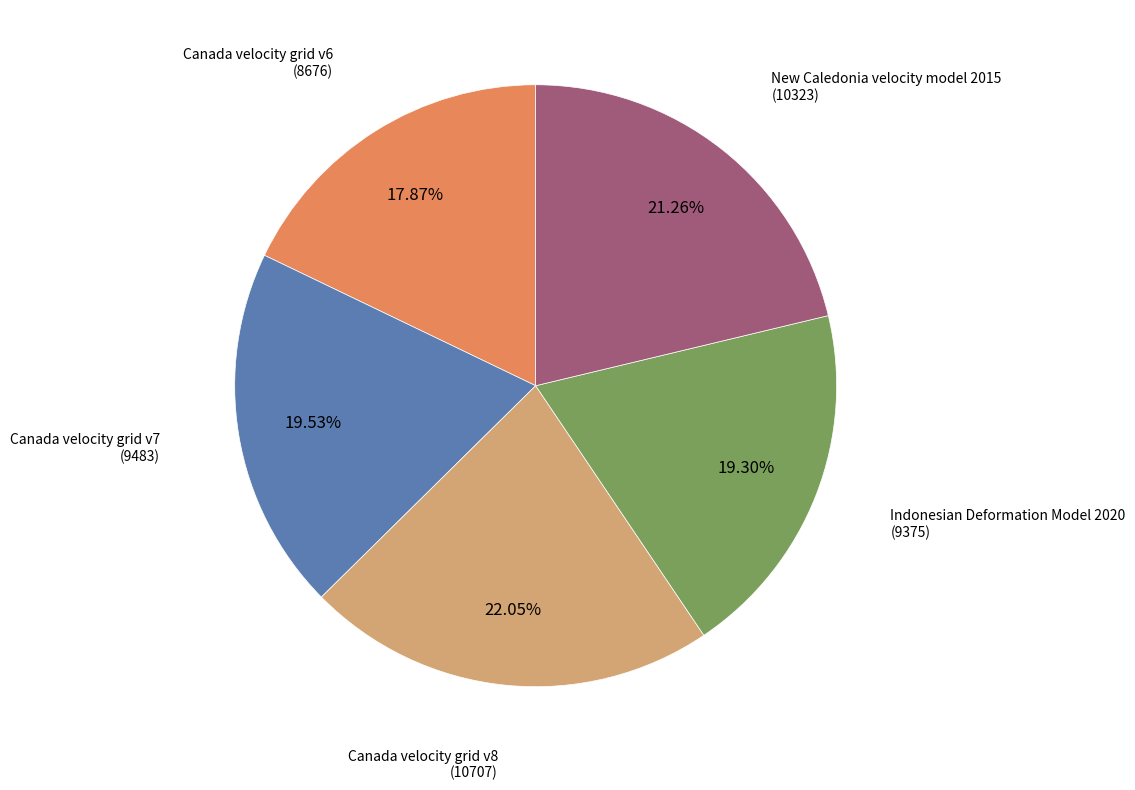

Which category has the smallest portion of the pie?

Canada velocity grid v6